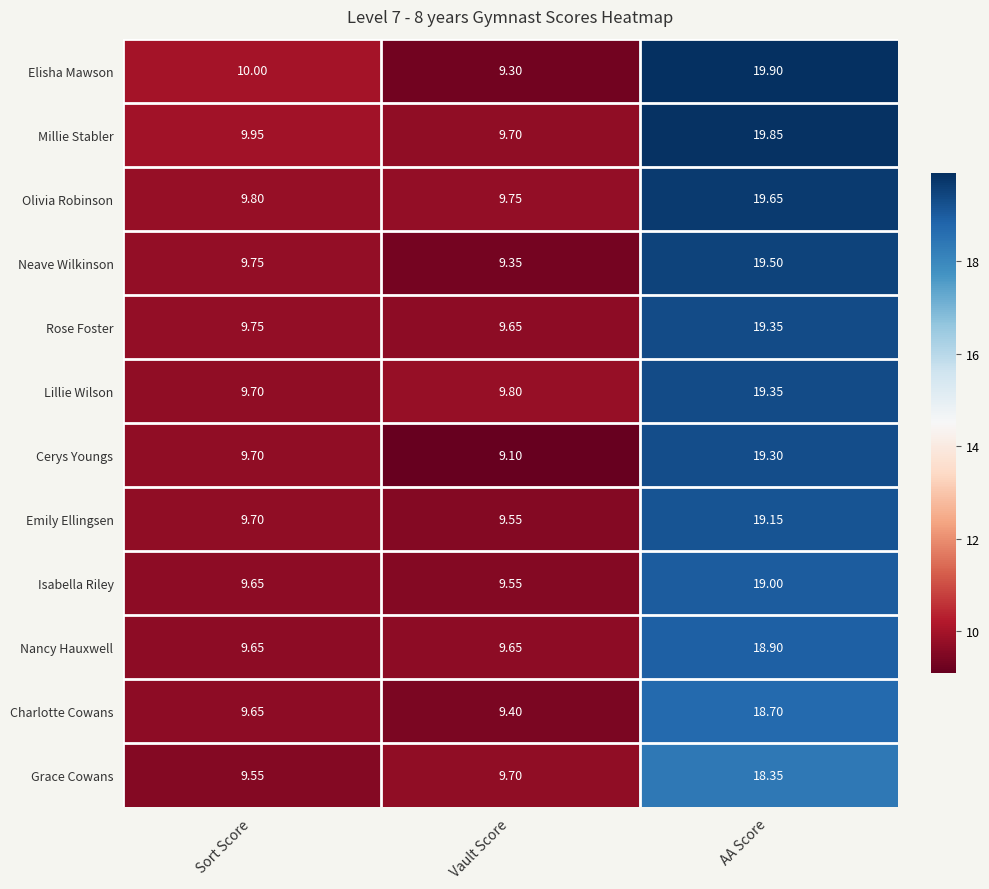

Which category has the highest value in the Elisha Mawson series?

AA Score